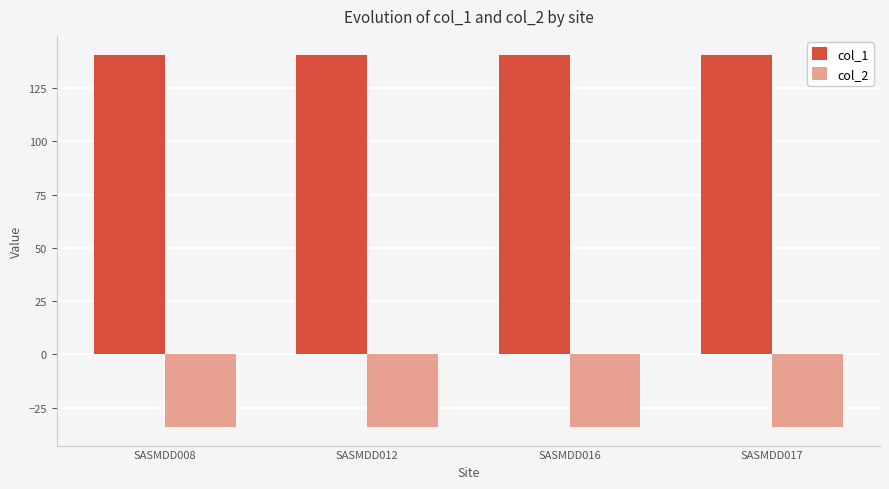

What is the approximate value of col_1 at SASMDD016?

140.7